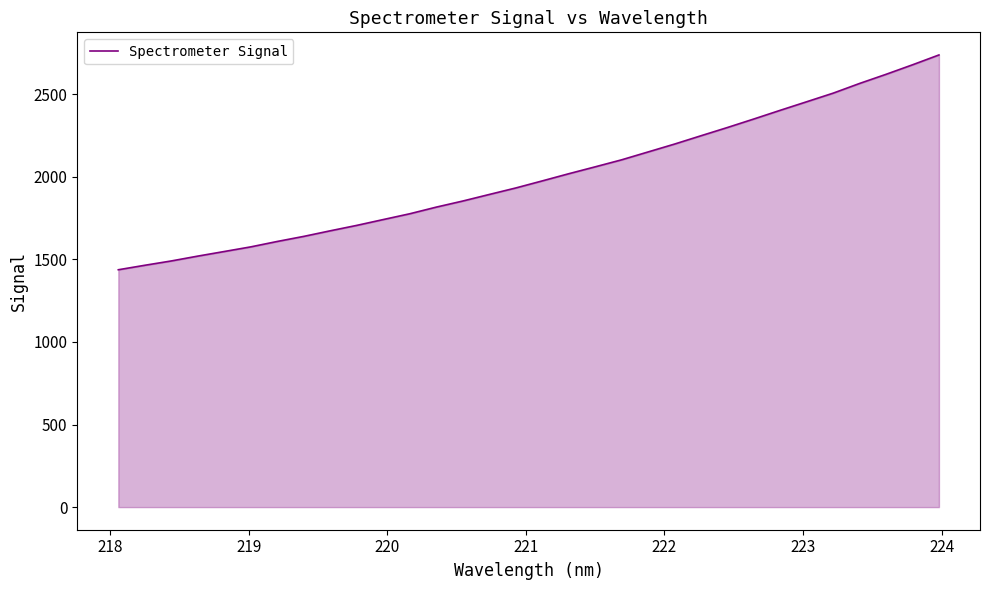

What is the minimum value shown in the chart?

1436.9